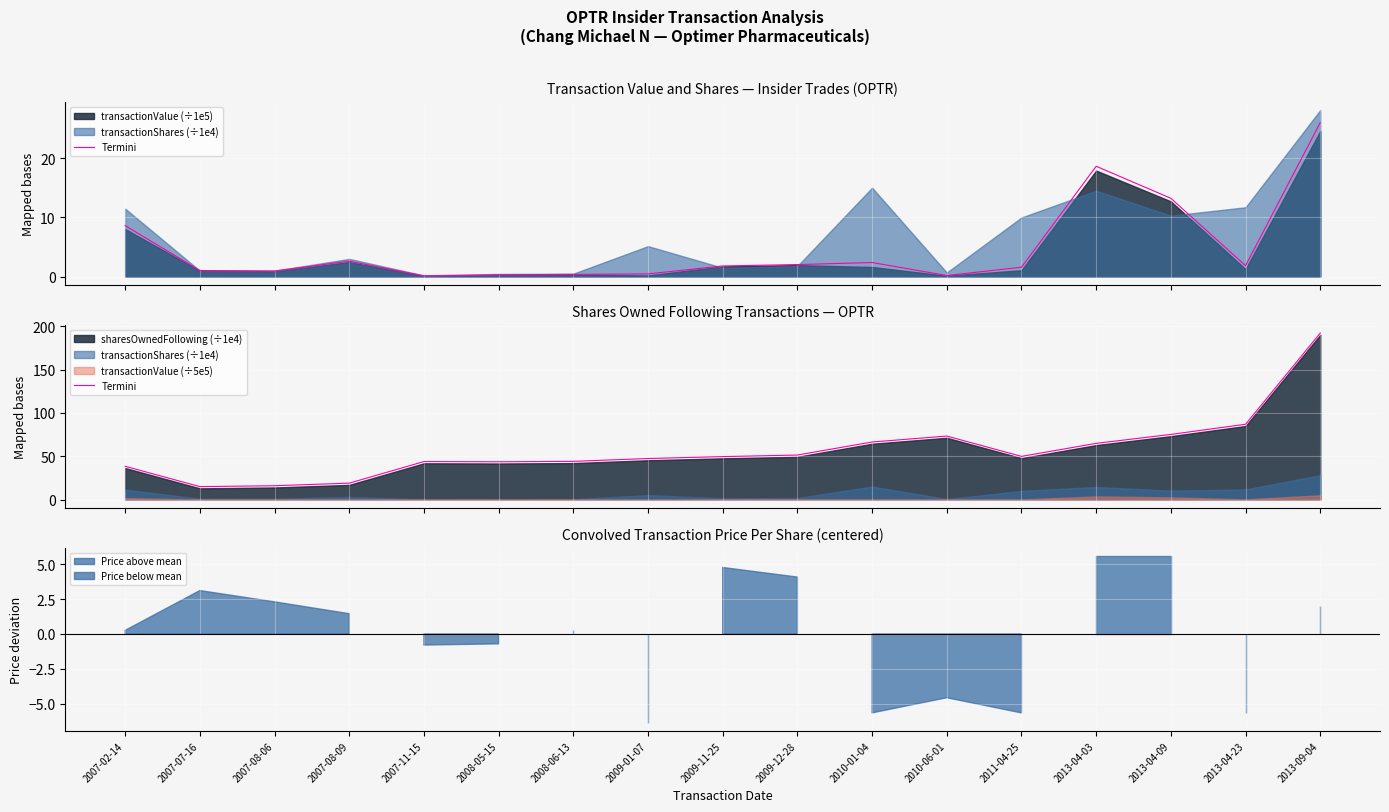

How many points are higher than both their immediate neighbors (excluding endpoints)?

2